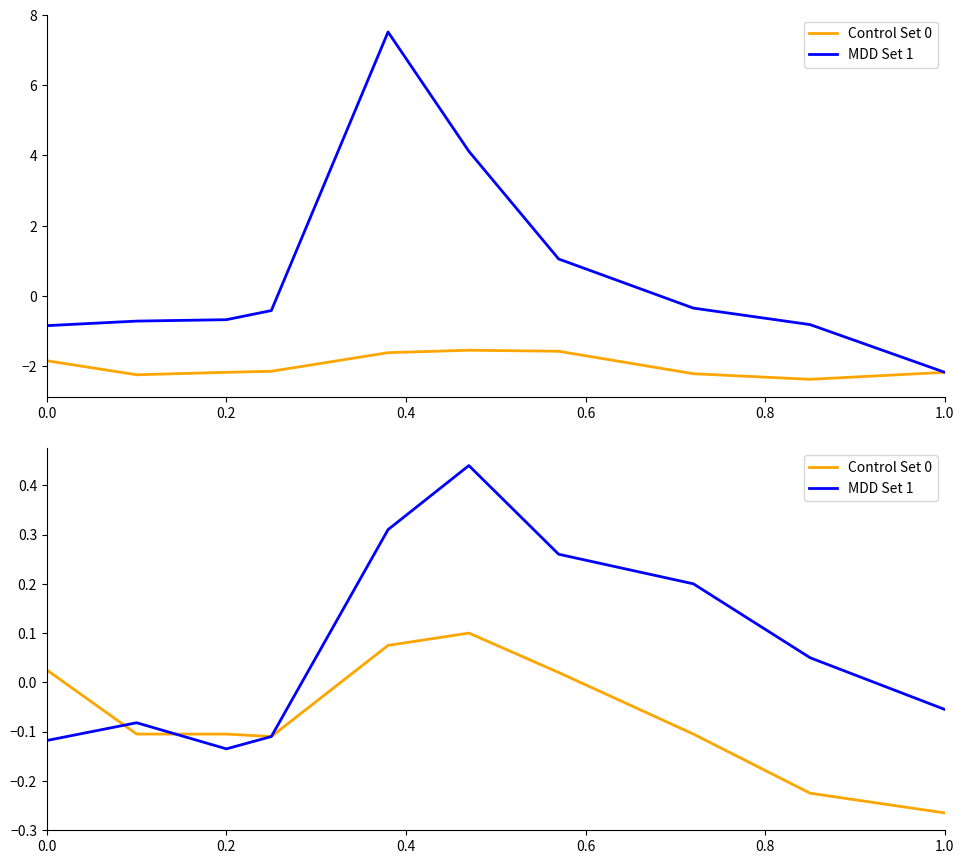

True or false: MDD Set 1 and Control Set 0 cross at least once.

True